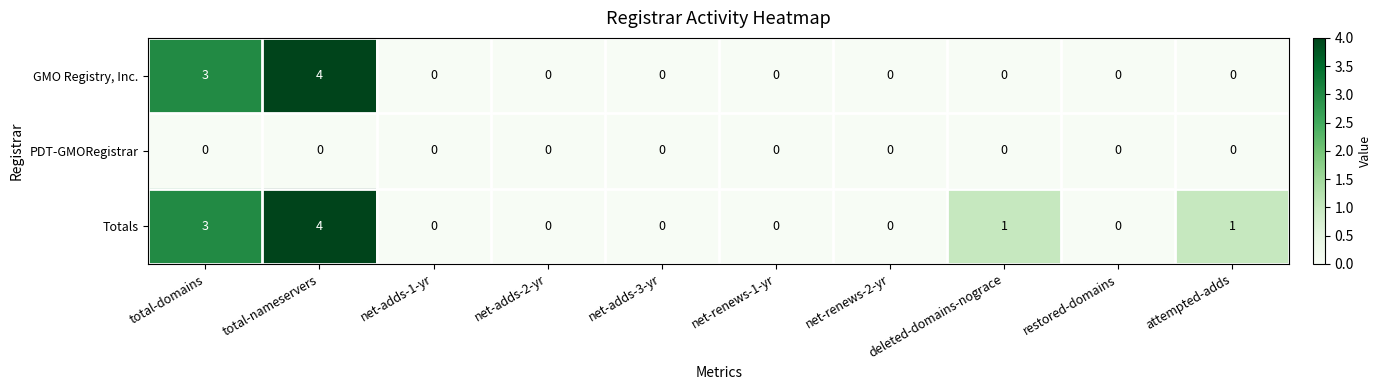

Rank the series by their average value, from lowest to highest.

PDT-GMORegistrar, GMO Registry, Inc., Totals